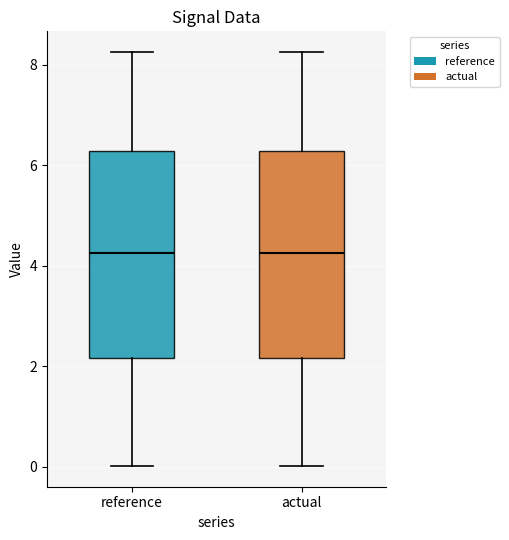

Reading left to right, read every box against the y-axis: the position of its median line, the range the box covers, and the ends of its whiskers. The values are not printed on the chart, so give them approximately, as read against the axis.

reference: median 4.2, box 2.2 to 6.2, whiskers 0.0 to 8.2
actual: median 4.2, box 2.2 to 6.2, whiskers 0.0 to 8.2